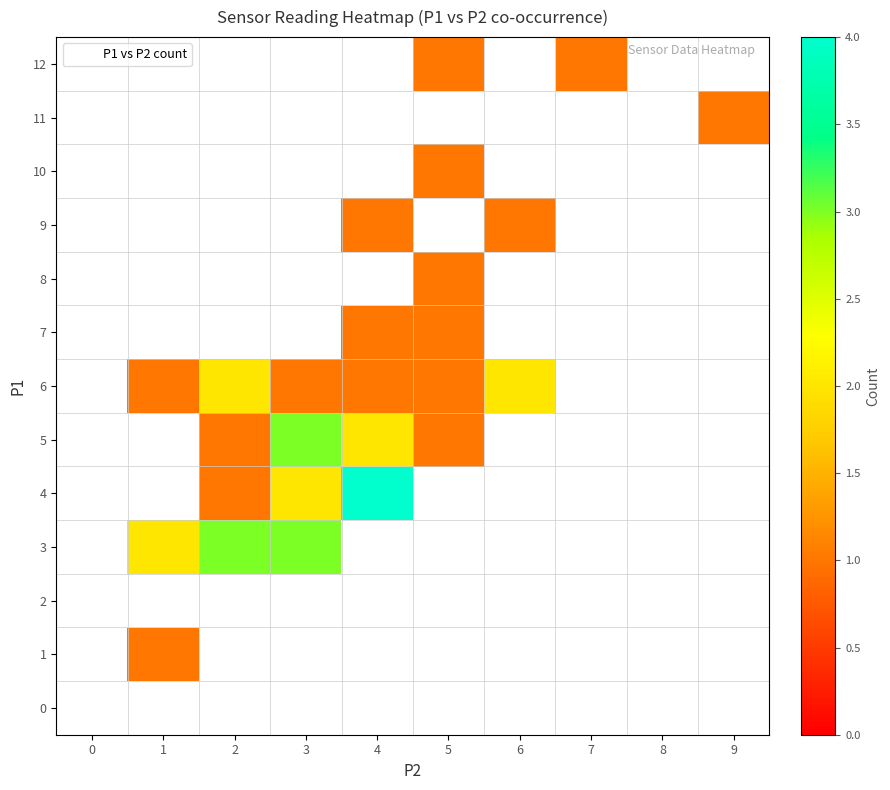

How many positive values does the 8 series have?

1